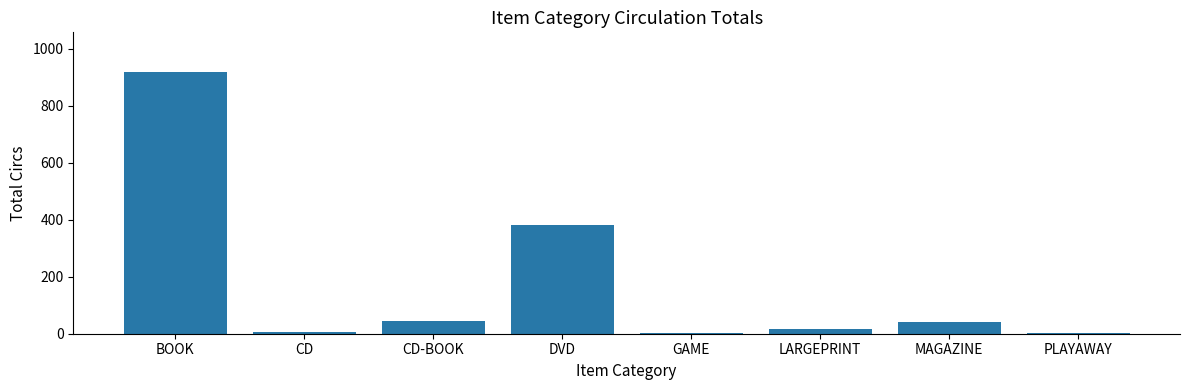

What is the sum of all values?

1413